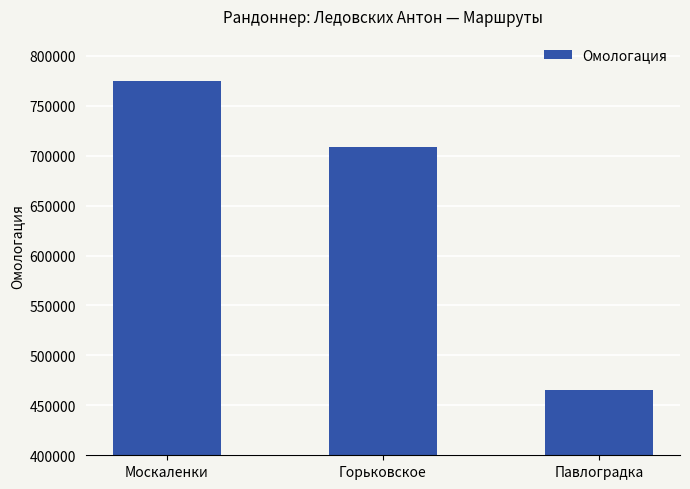

List the labels in order of value, smallest first.

Павлоградка, Горьковское, Москаленки